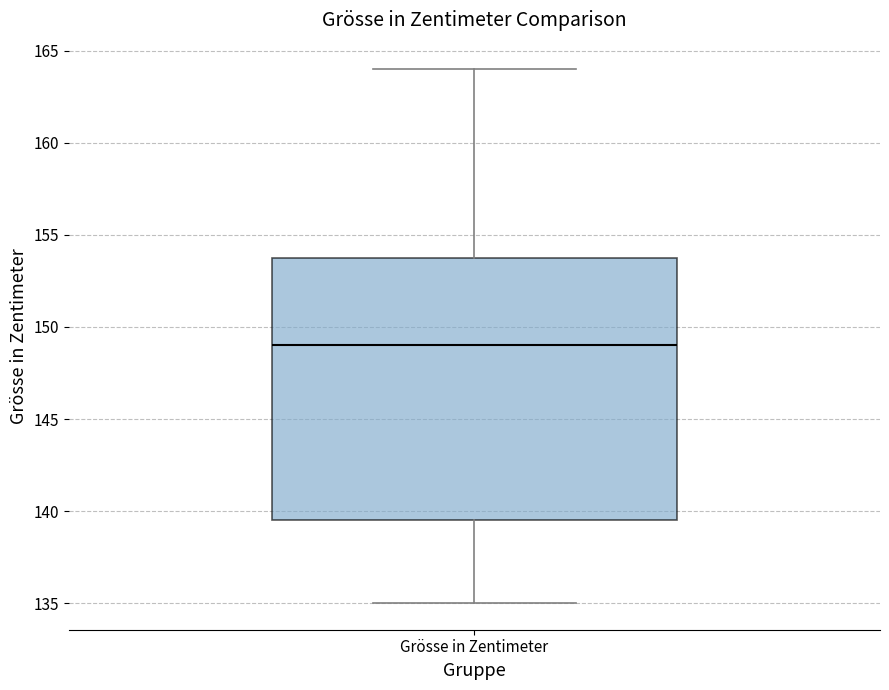

Read this box plot against the y-axis: the position of the median line, the range covered by the box, and the ends of both whiskers. The values are not printed on the chart, so give them approximately, as read against the axis.

median 149.0, box 139.5 to 154.0, whiskers 135.0 to 164.0